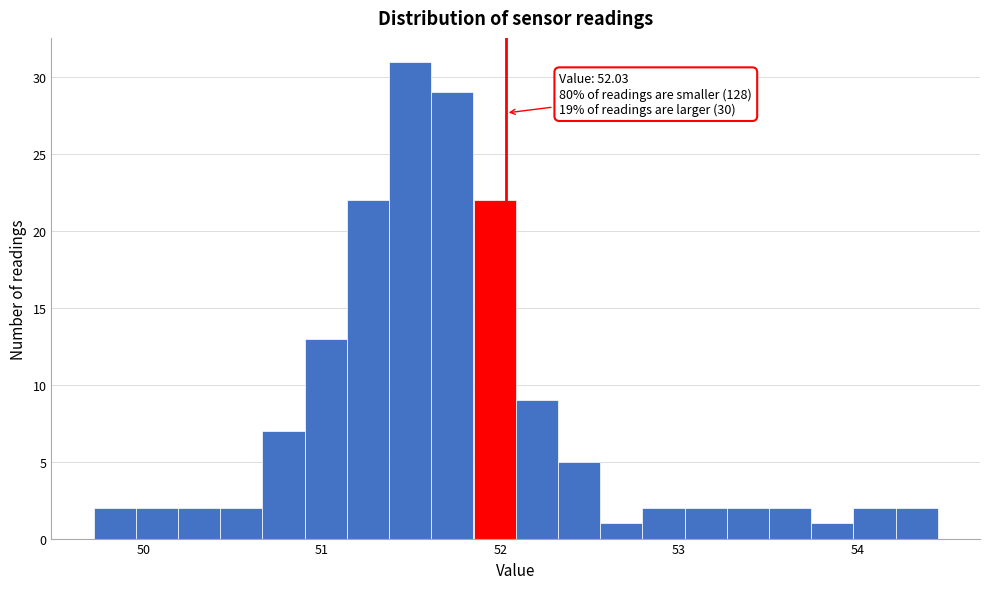

Read against the x-axis, roughly where is the centre of the tallest bar?

51.5